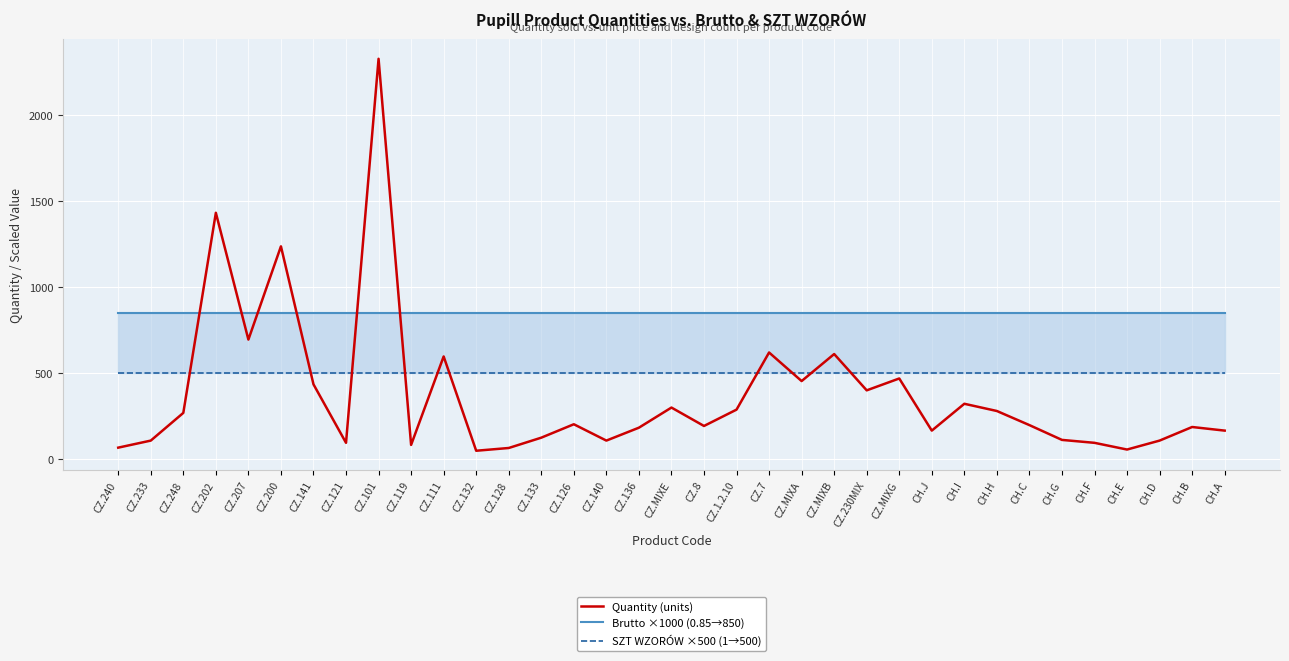

Which series has the largest total across all categories?

Brutto ×1000 (0.85→850)